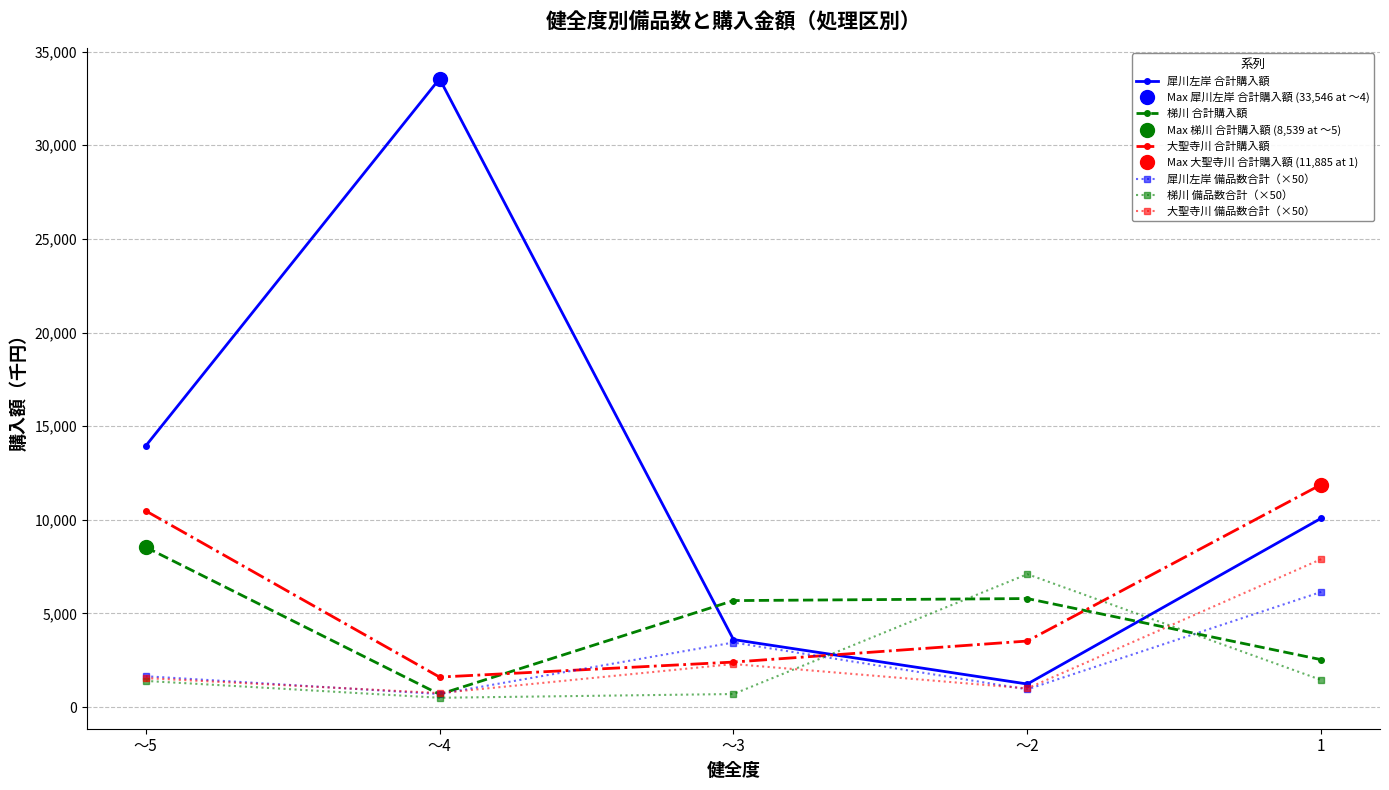

Which category has the highest value in the 大聖寺川 合計購入額 series?

1